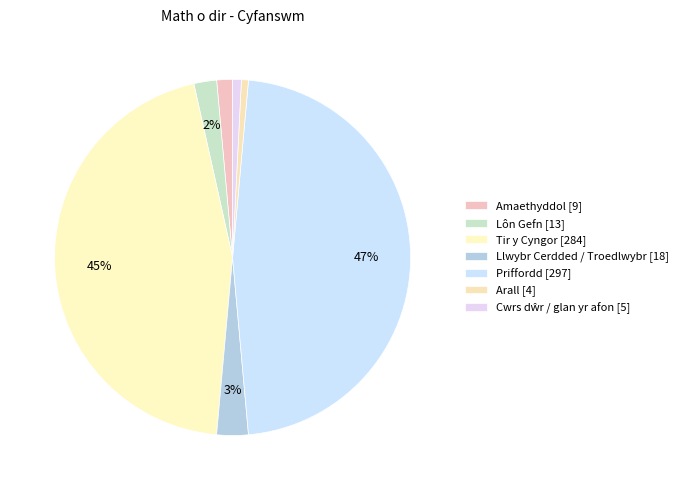

Which category has the biggest portion of the pie?

Priffordd